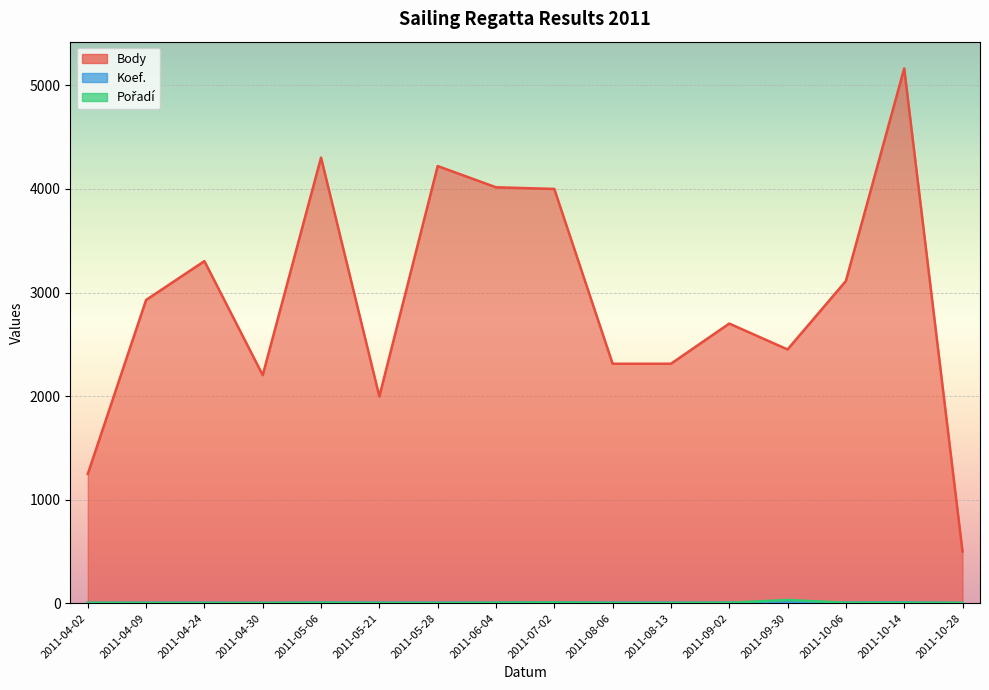

At which category is the sum across all series the highest?

2011-10-14